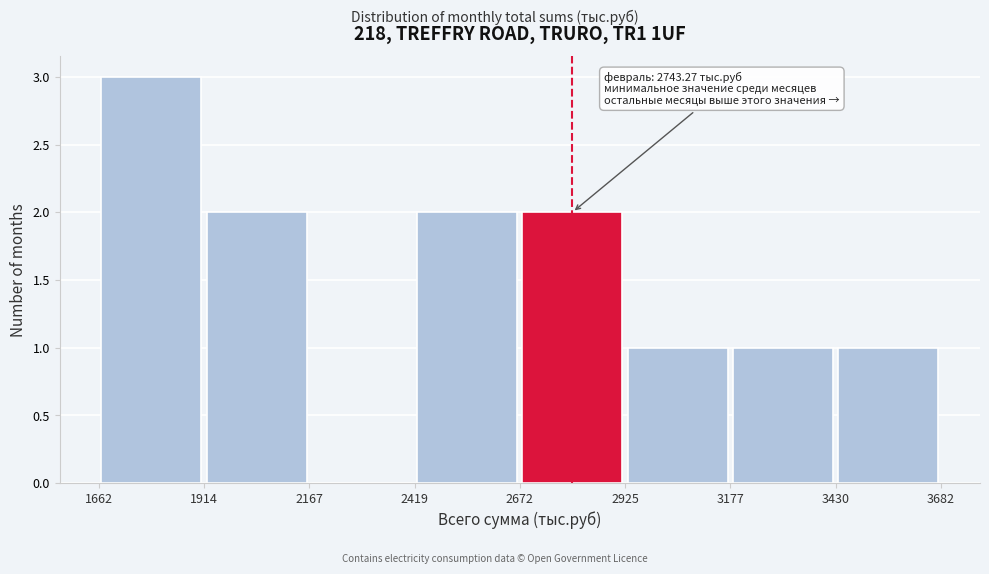

Which range on the x-axis has the tallest bar?

1662 to 1914